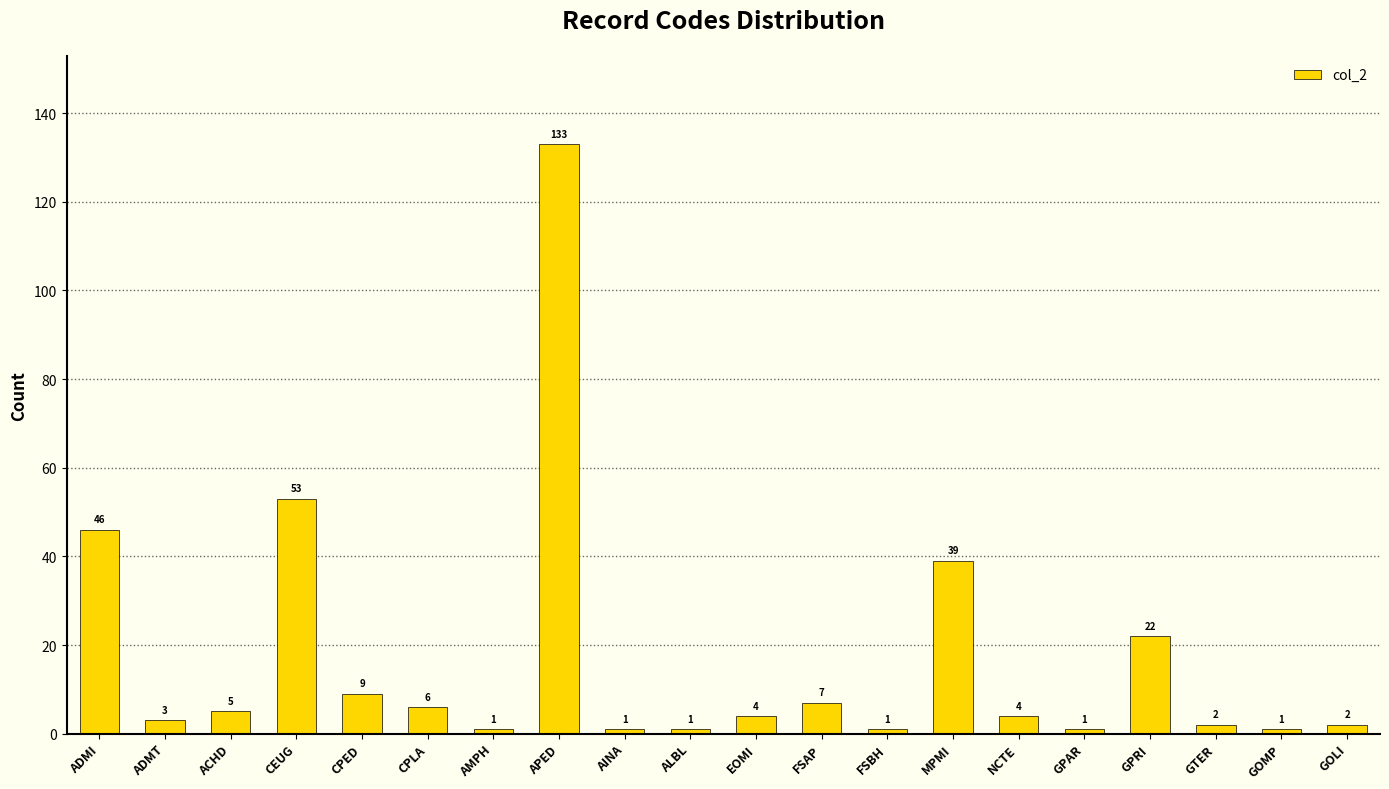

Are the bars grouped side by side (vs. stacked)?

No